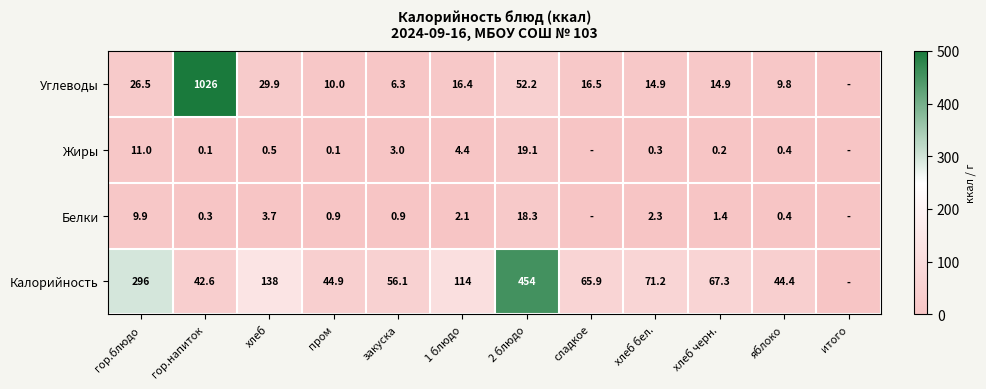

What is the difference between the Углеводы values at закуска and хлеб?

23.6